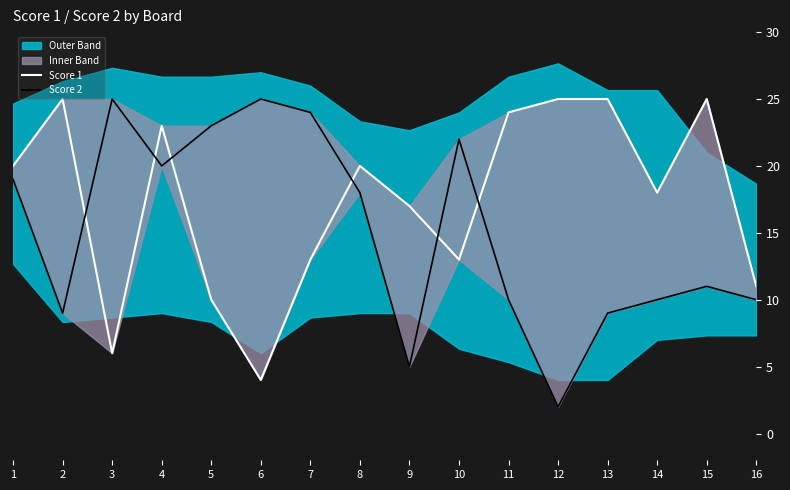

How many intersections are there between Score 2 and Score 1?

6